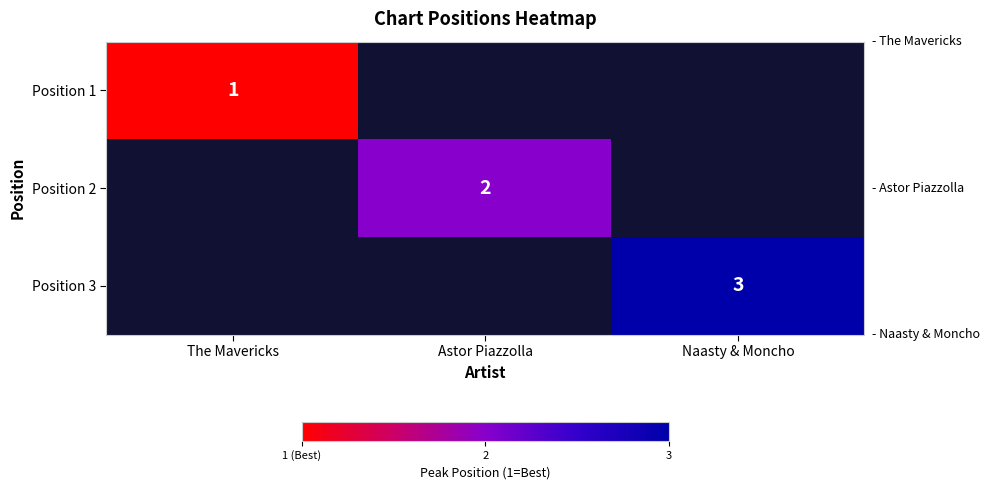

True or false: Position 3 has a value of 5 at Naasty & Moncho.

False